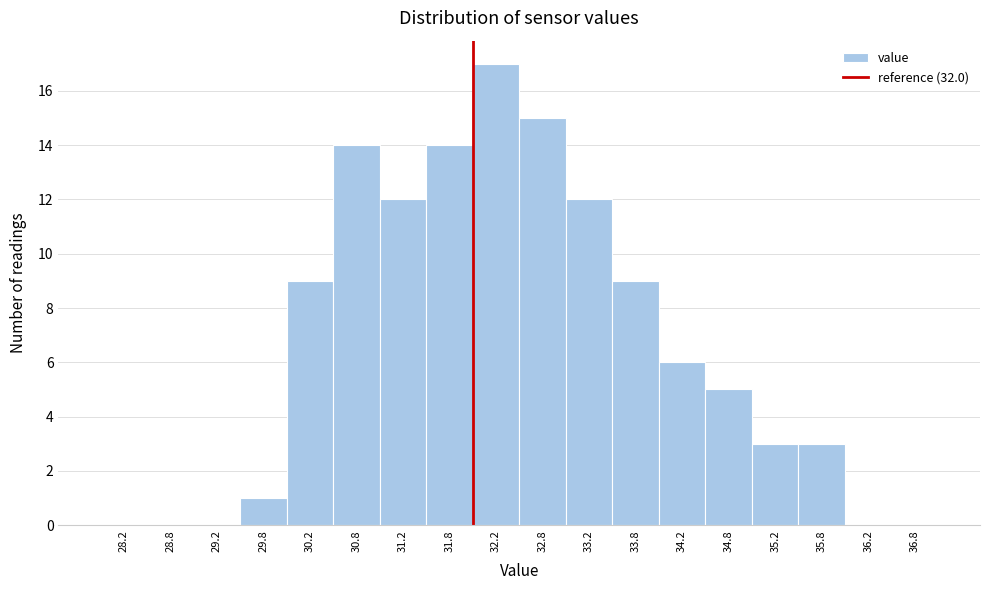

Over which range of the x-axis is the bar tallest?

32.0 to 32.5